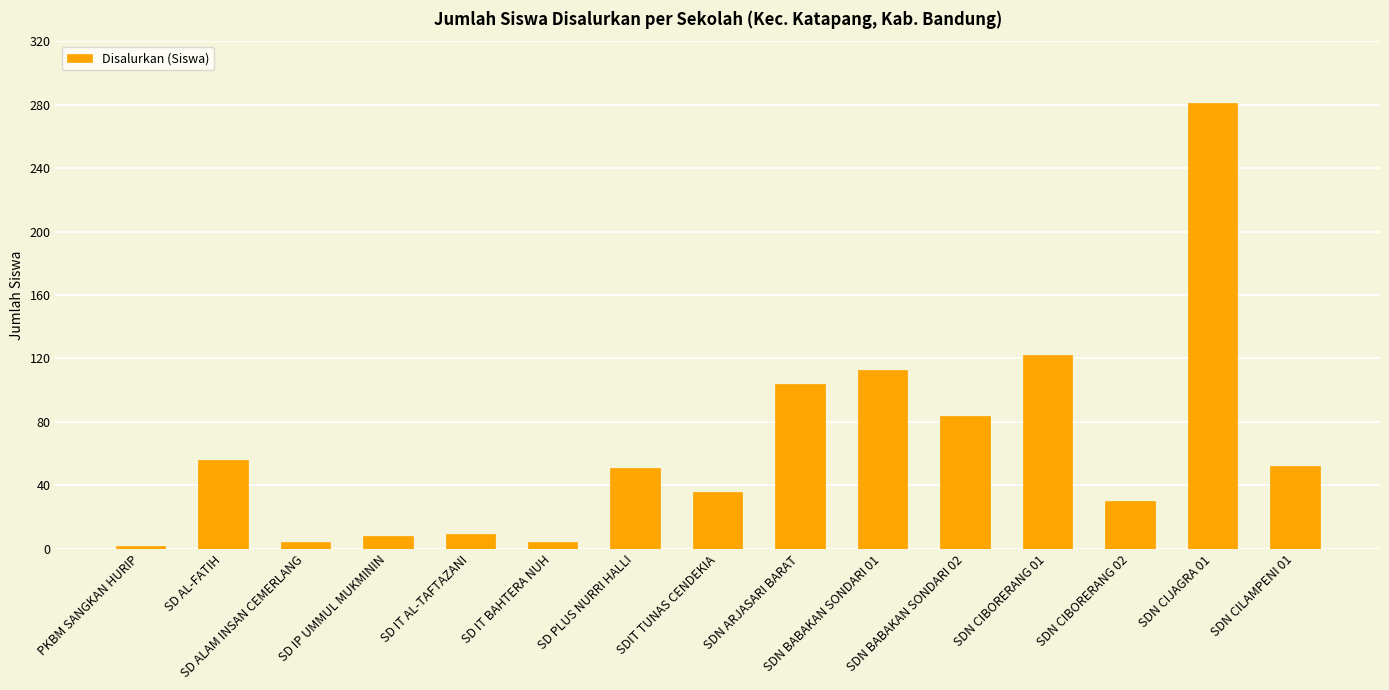

What is the maximum value shown in the chart?

281